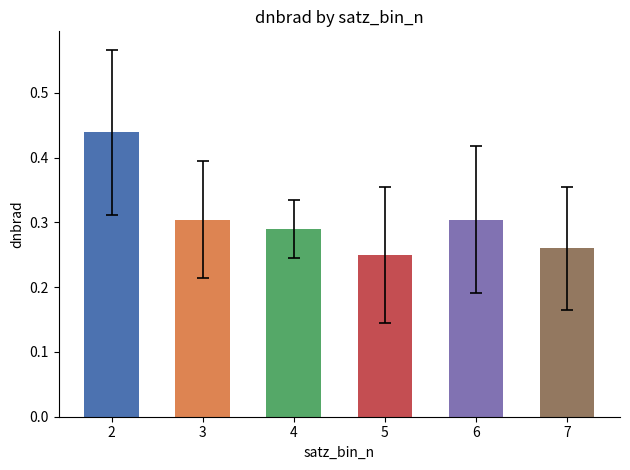

How many values are between 0 and 1?

6